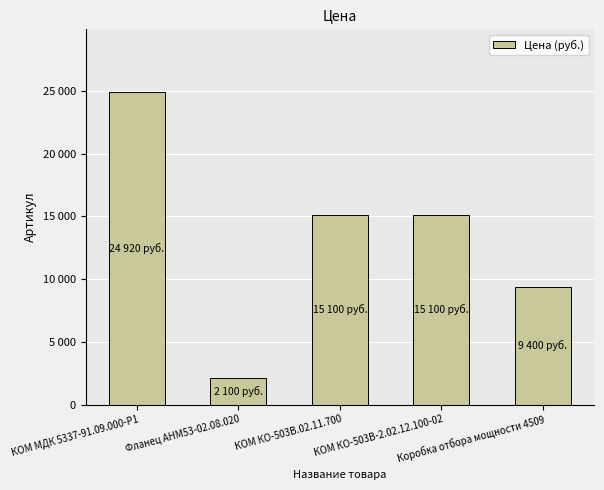

Are the bars horizontal?

No